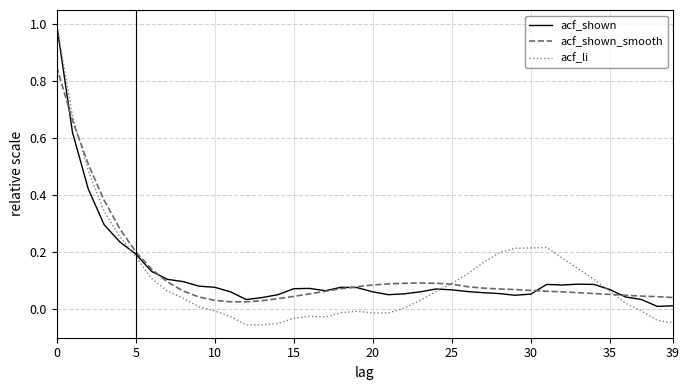

Which series has the largest range (max minus min)?

acf_li